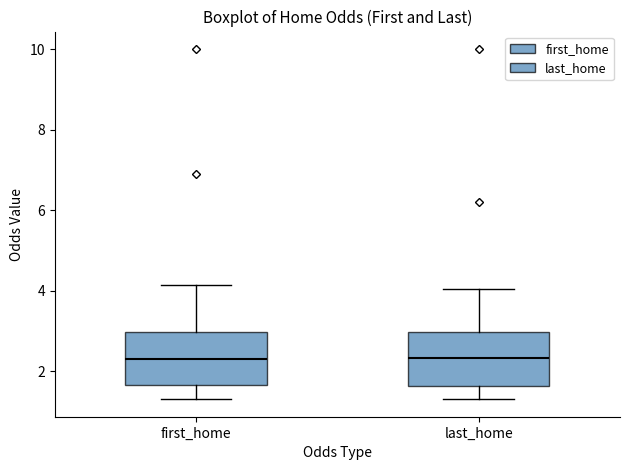

Where does the upper whisker of the box for last_home end on the y-axis? The values are not printed on the chart, so give them approximately, as read against the axis.

4.0